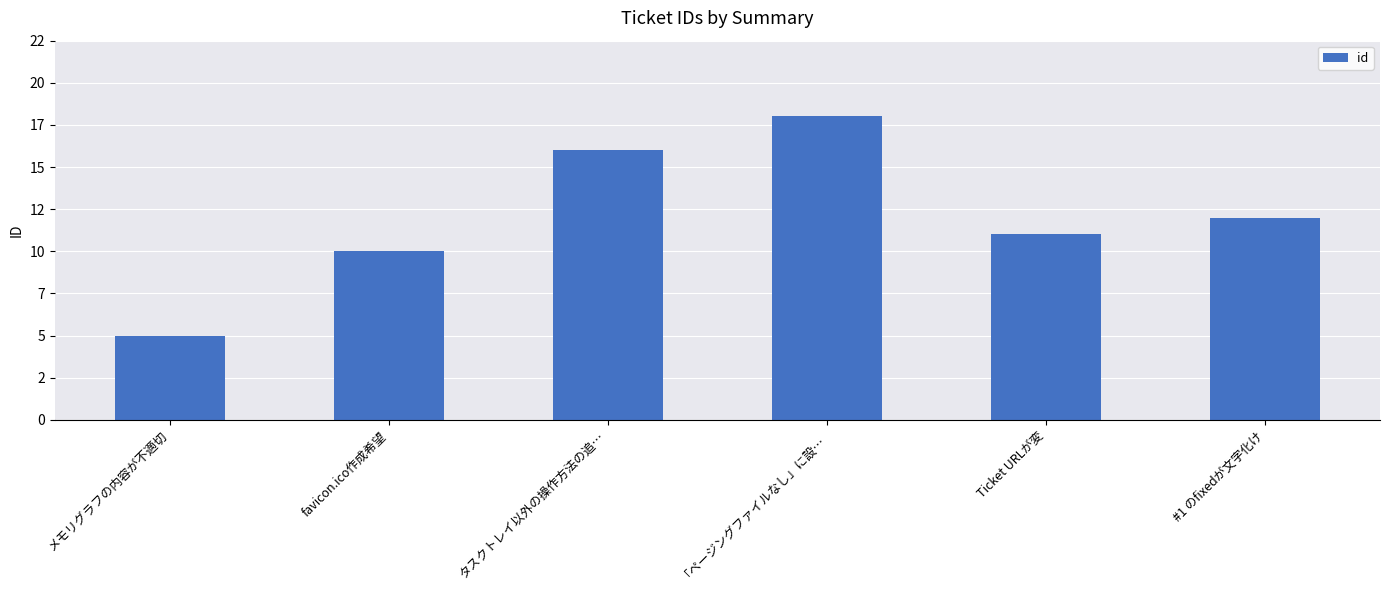

Approximately how many times larger is the value at タスクトレイ以外の操作方法の追… compared to Ticket URLが変?

1.5